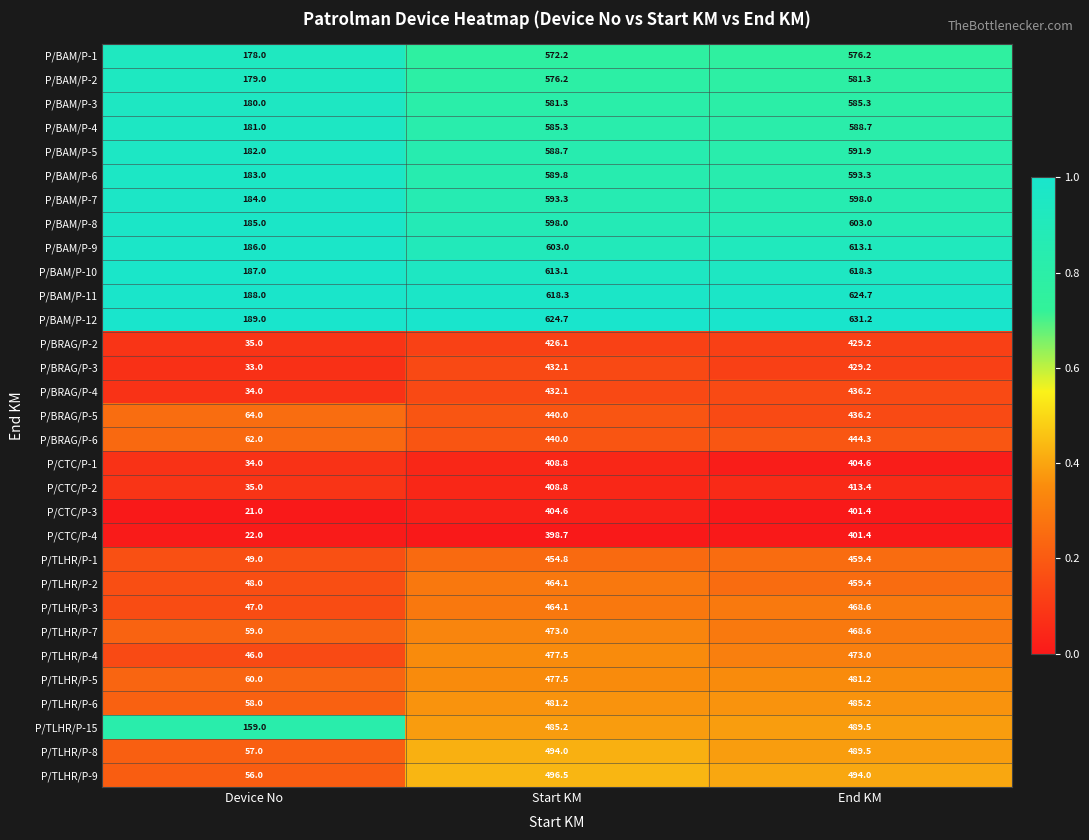

List the series in order of their peak value, lowest first.

P/CTC/P-4, P/CTC/P-3, P/CTC/P-1, P/CTC/P-2, P/BRAG/P-2, P/BRAG/P-3, P/BRAG/P-4, P/BRAG/P-5, P/BRAG/P-6, P/TLHR/P-1, P/TLHR/P-2, P/TLHR/P-3, P/TLHR/P-7, P/TLHR/P-4, P/TLHR/P-5, P/TLHR/P-6, P/TLHR/P-15, P/TLHR/P-8, P/TLHR/P-9, P/BAM/P-1, P/BAM/P-2, P/BAM/P-3, P/BAM/P-4, P/BAM/P-5, P/BAM/P-6, P/BAM/P-7, P/BAM/P-8, P/BAM/P-9, P/BAM/P-10, P/BAM/P-11, P/BAM/P-12